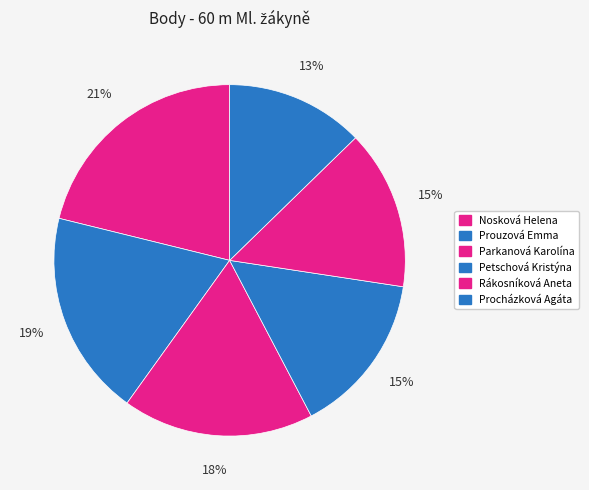

How many slices are in this pie chart?

6